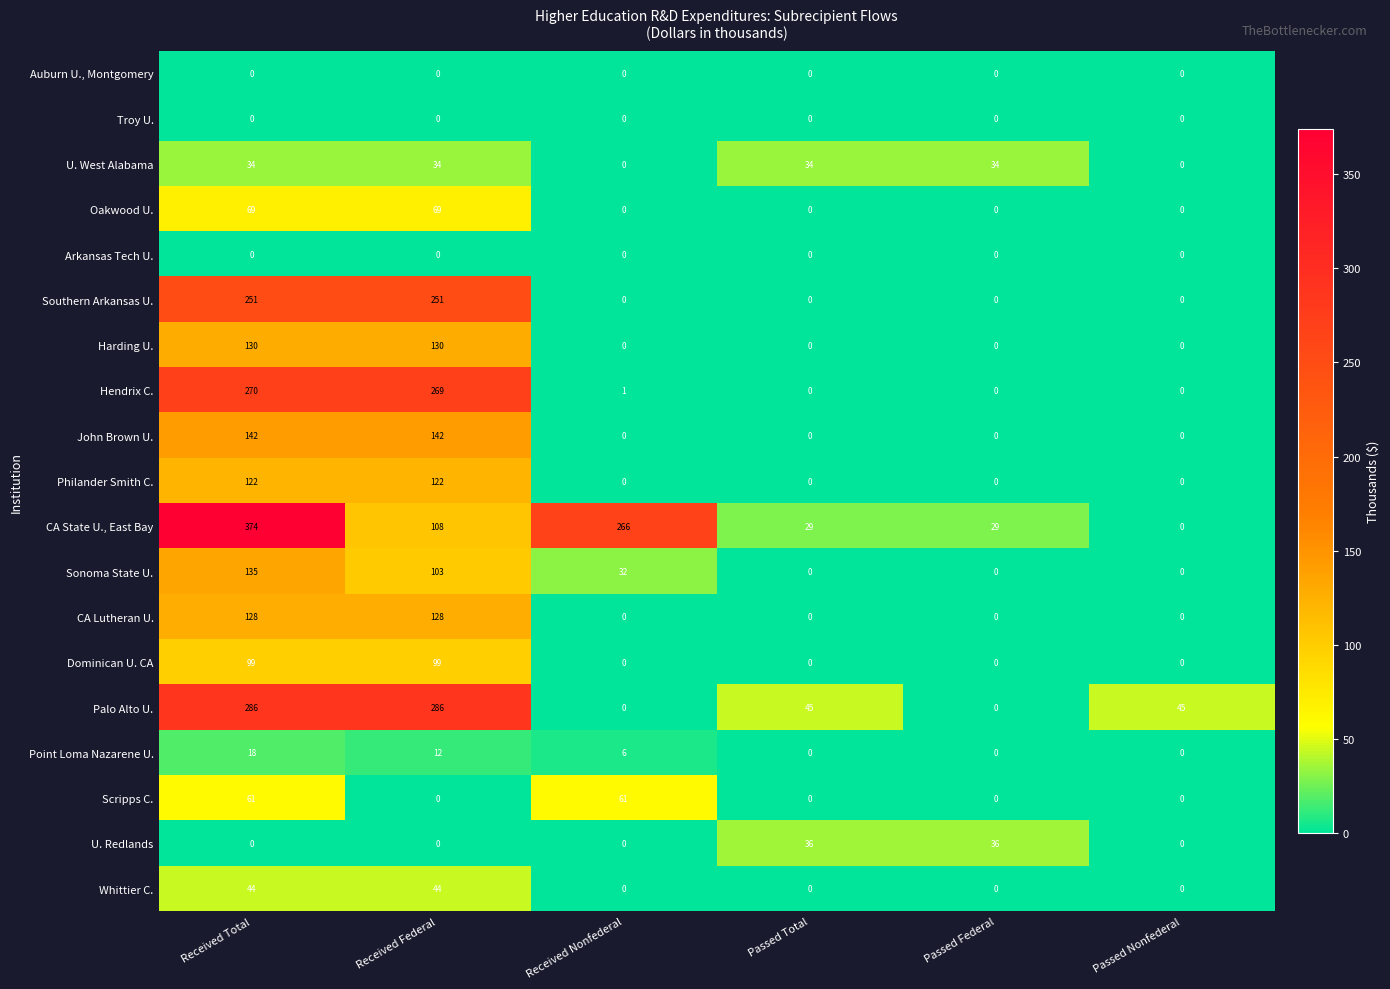

Is the value of CA Lutheran U. at Received Total greater than the value of Oakwood U. at Passed Total?

Yes